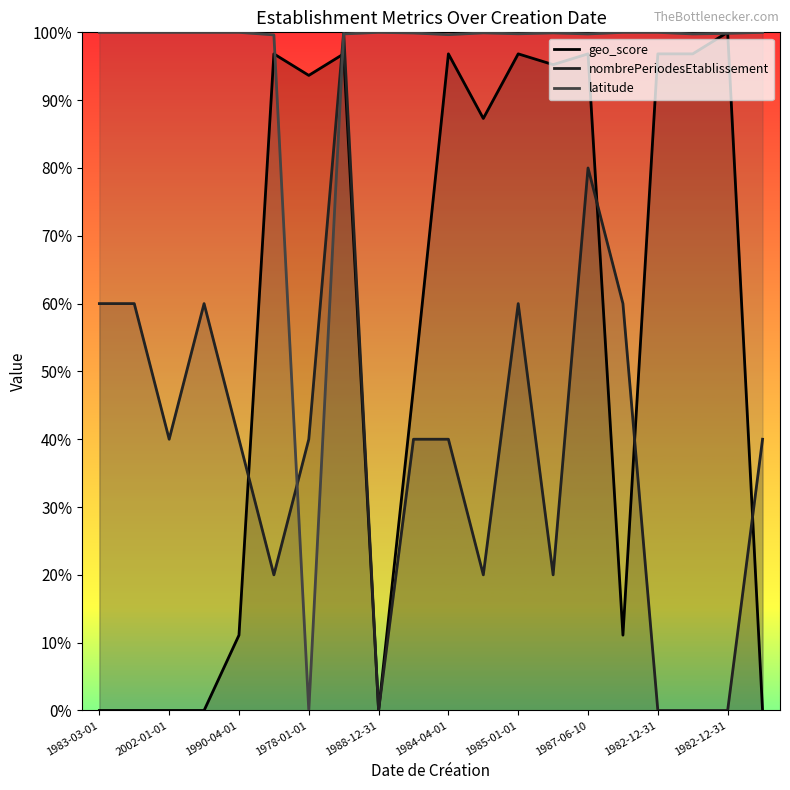

What are all the series names shown in the legend?

geo_score, nombrePeriodesEtablissement, latitude